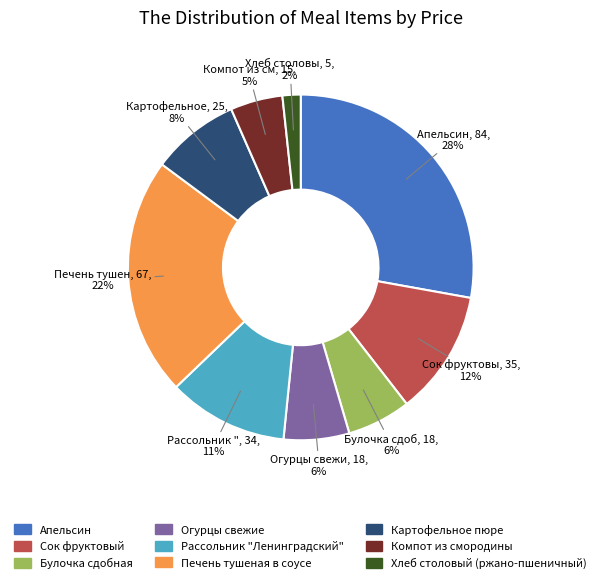

The Булочка сдобная slice represents 6% of the pie. True or false?

True